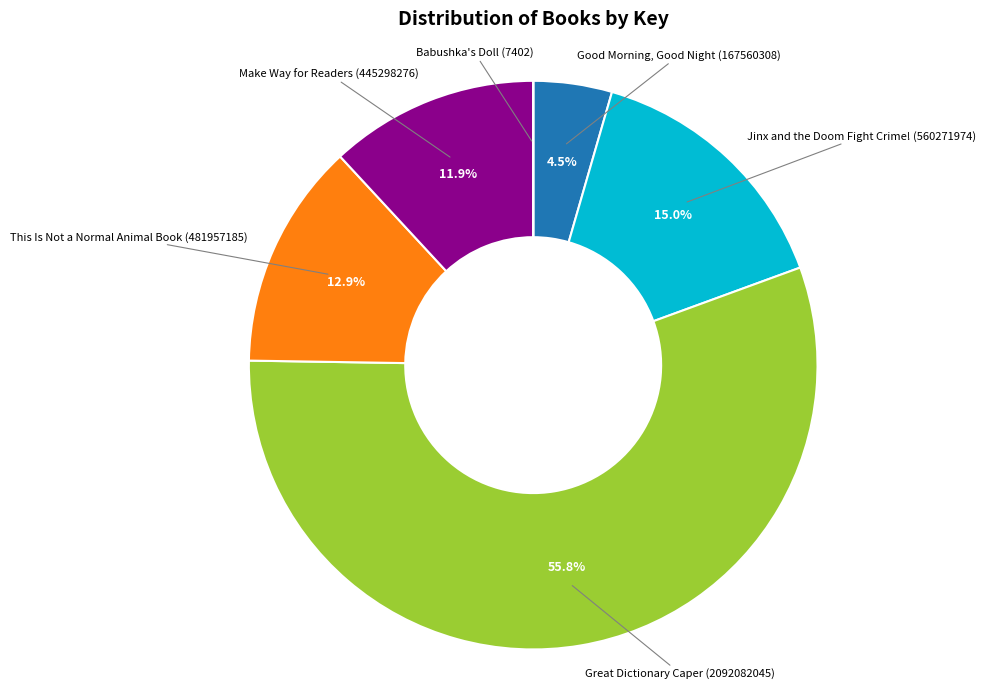

Is it true that Make Way for Readers is 26% of the pie?

False